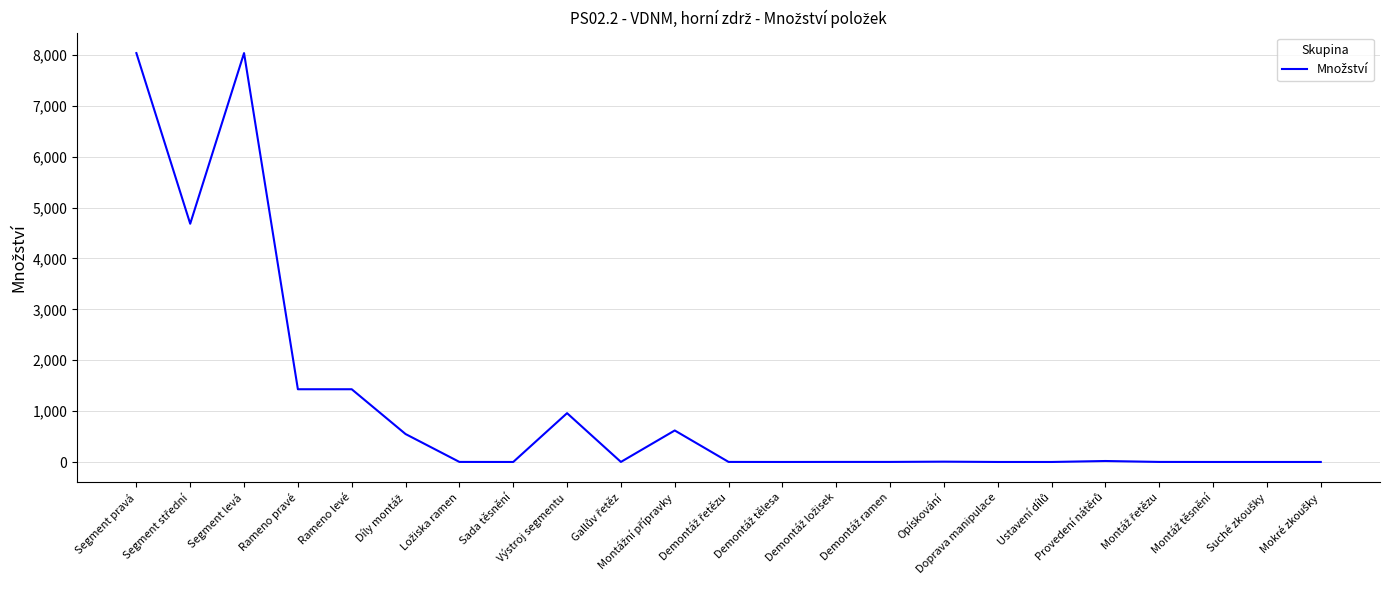

What is the difference between the maximum and minimum values?

8034.0